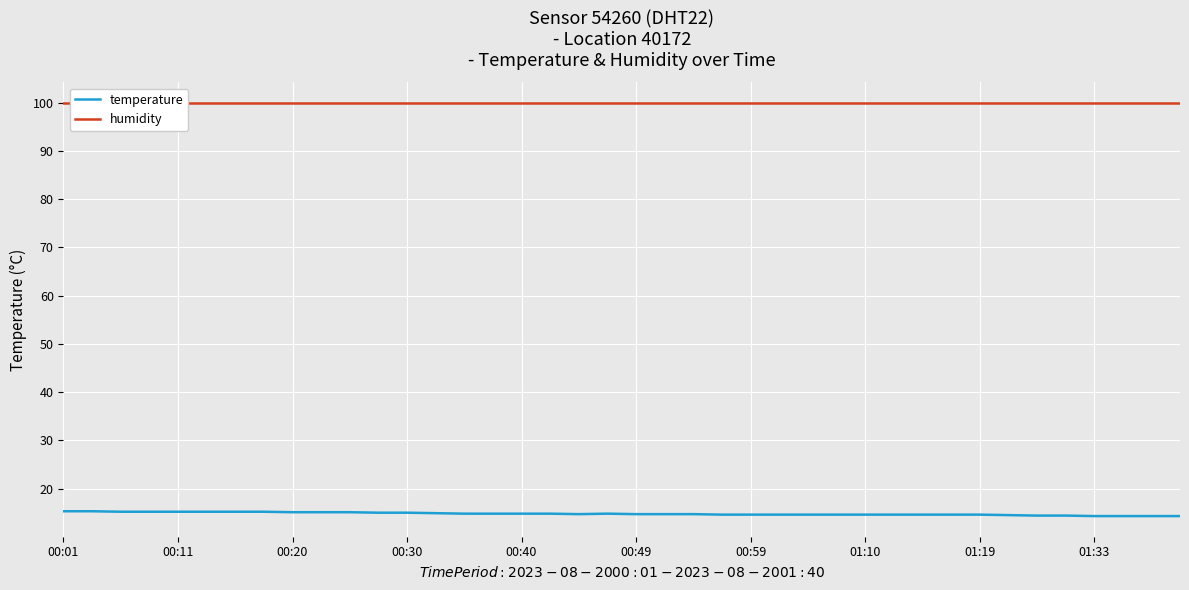

Does the chart display data point markers on the line(s)?

No